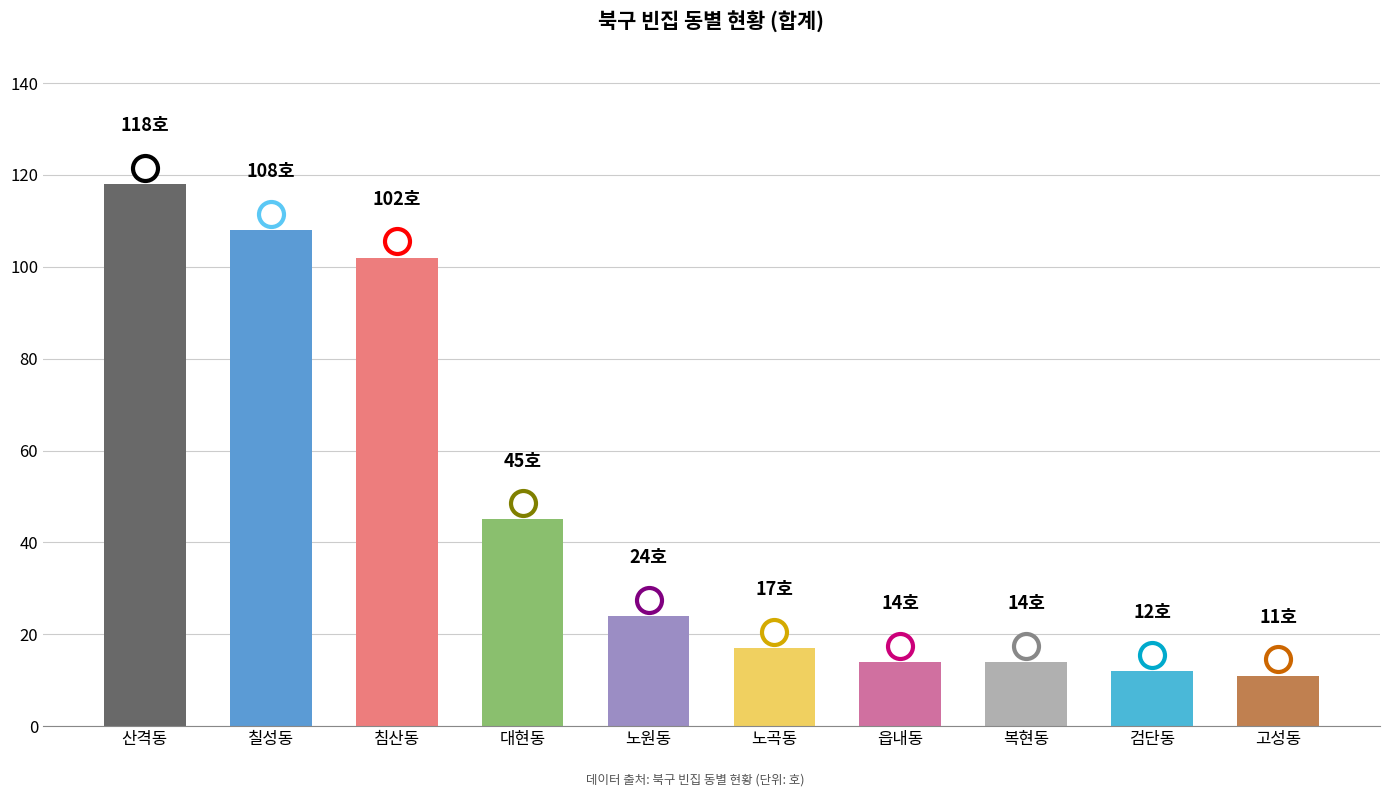

What is the change in value from 노원동 to 고성동?

-13